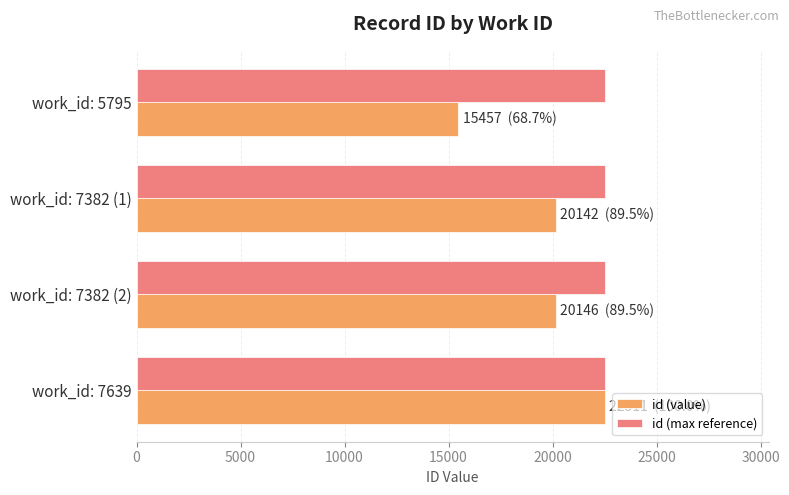

What is the greatest value displayed?

22511